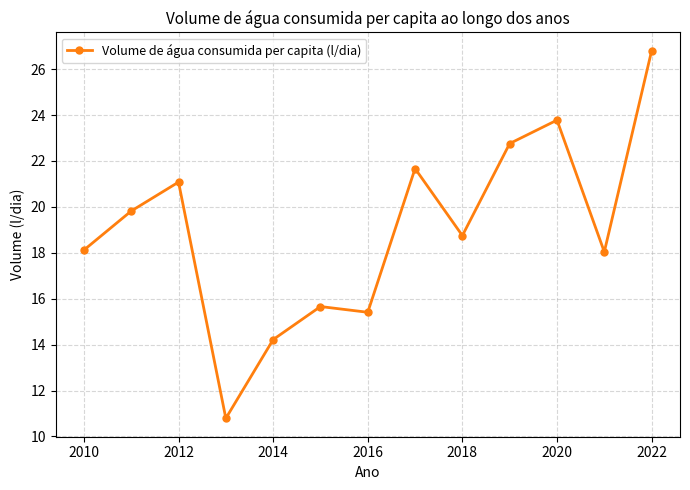

What is the value of the 11th point from the left?

23.8